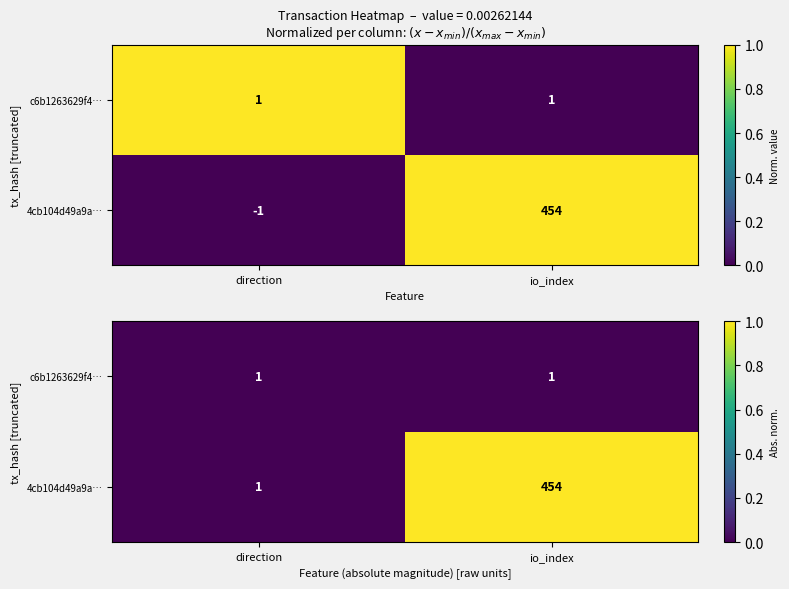

How many distinct data groups are displayed?

2